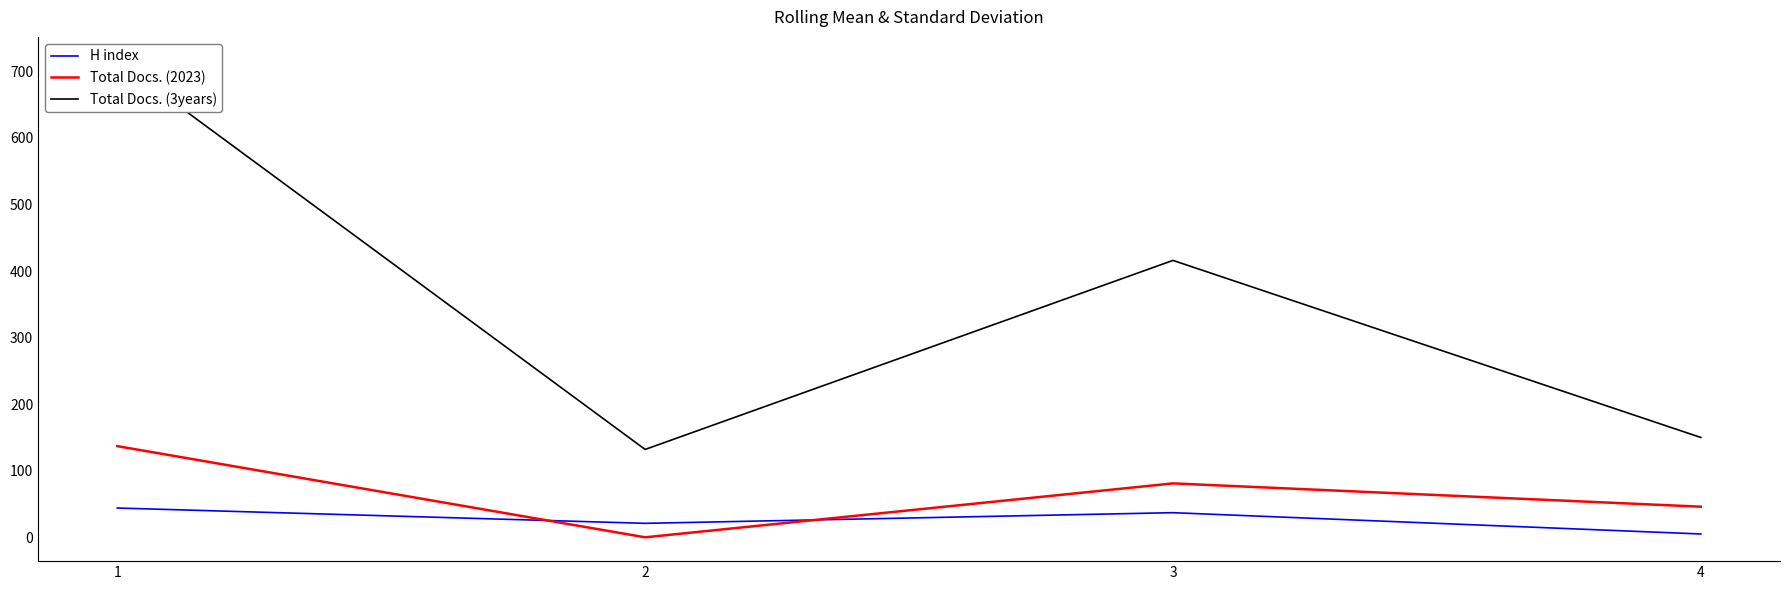

True or false: H index has more than 0 interior local peaks.

True